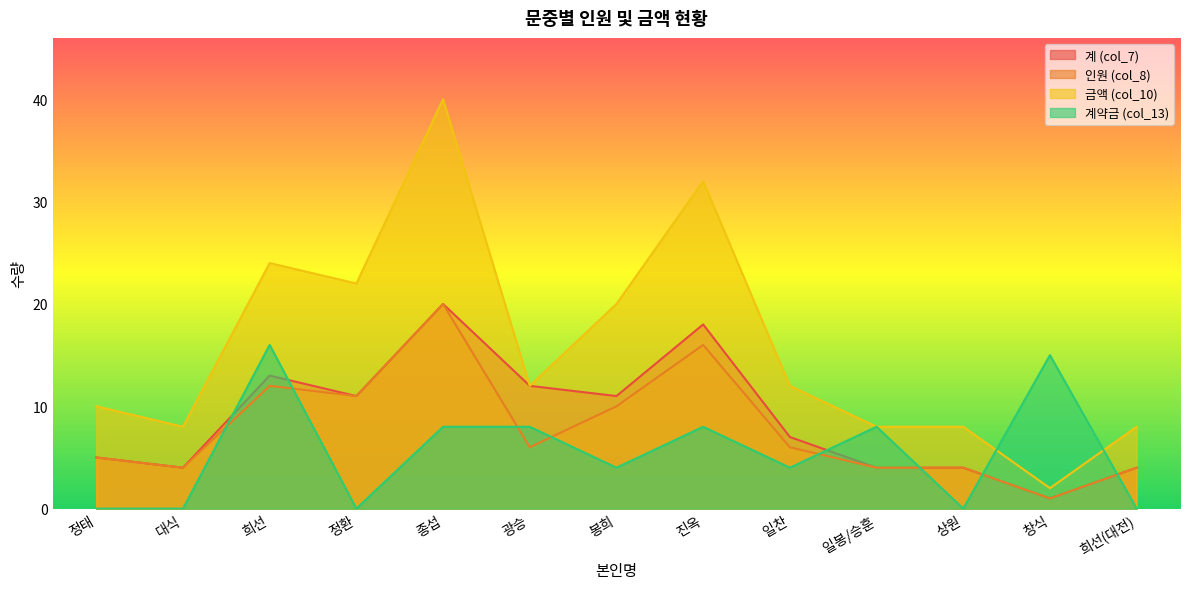

How many 계약금 (col_13) values are between 0 and 8?

11